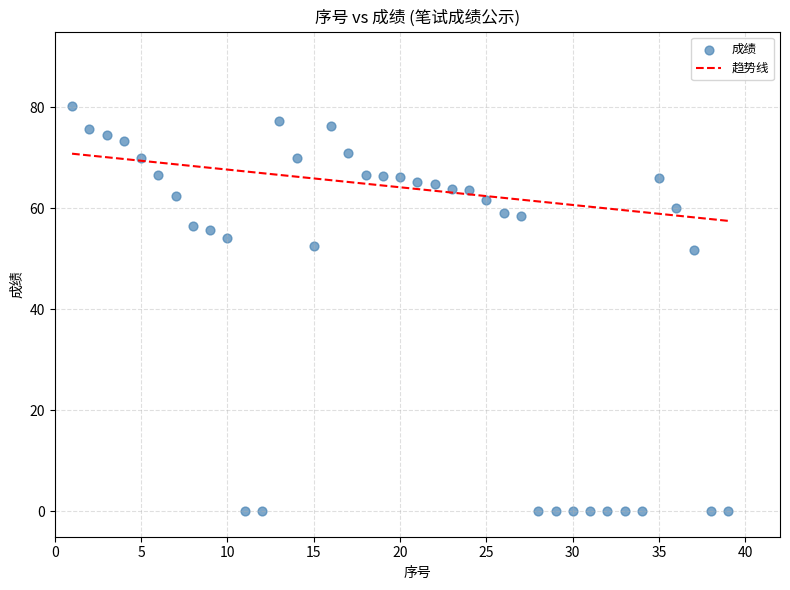

What is the range of X values (max minus min)?

38.0